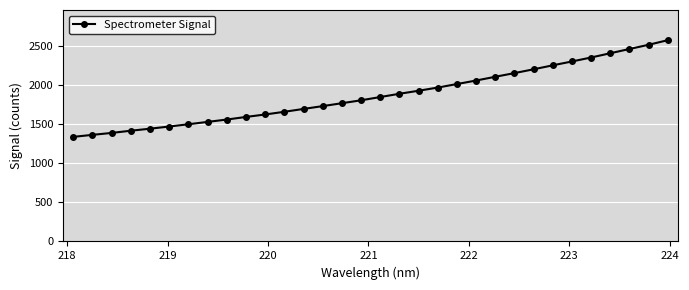

What is the difference between the maximum and second lowest values?

1210.7